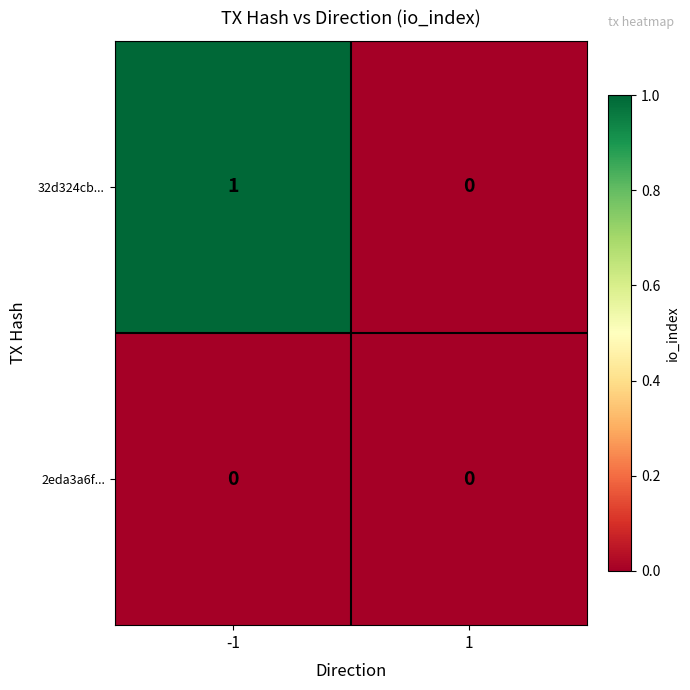

Which series has the largest range (max minus min)?

32d324cb...